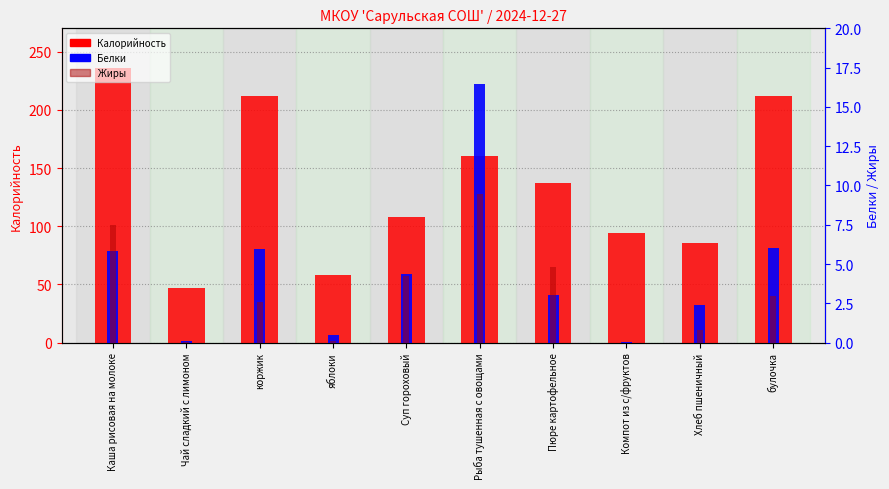

Which label corresponds to the largest value in the chart?

Каша рисовая на молоке